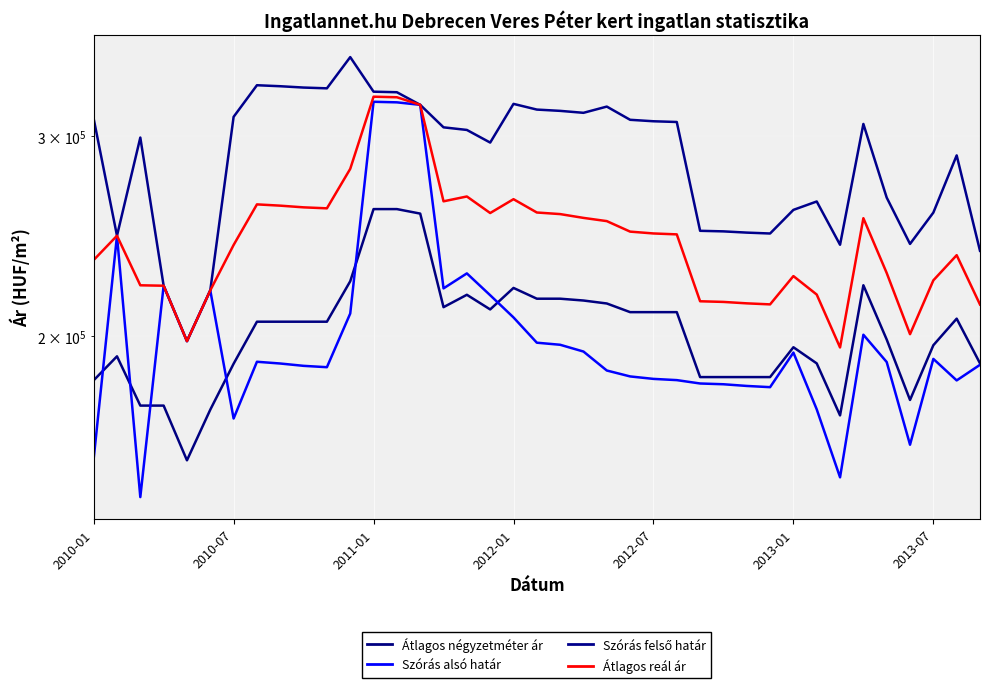

Which category has the highest value in the Átlagos négyzetméter ár series?

2011-01